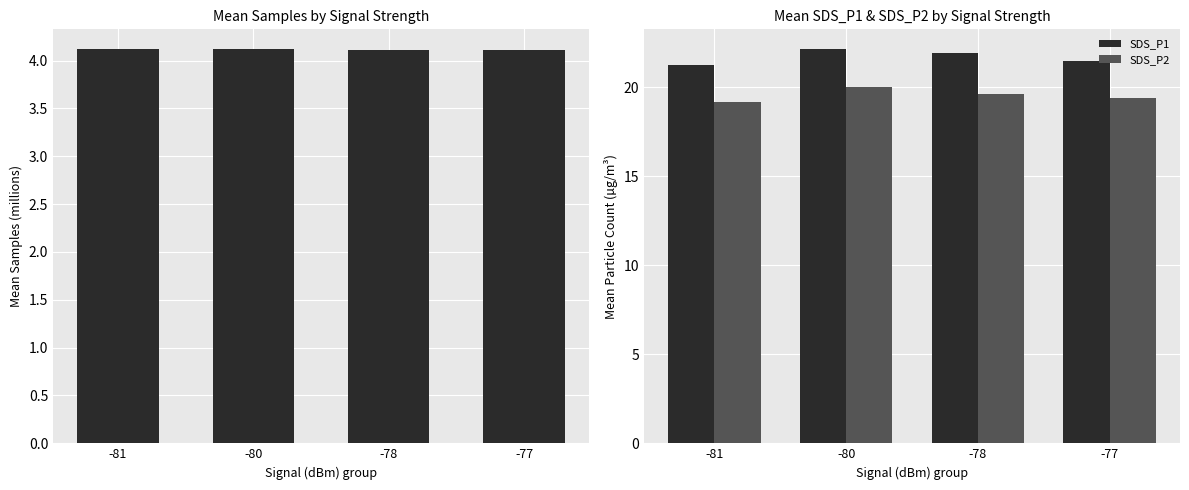

Reading left to right, what are all the values shown in this chart?

Samples (M): -81=4.1	-80=4.1	-78=4.1	-77=4.1
SDS_P1: -81=21.2	-80=22.1	-78=21.9	-77=21.5
SDS_P2: -81=19.1	-80=20.0	-78=19.6	-77=19.4